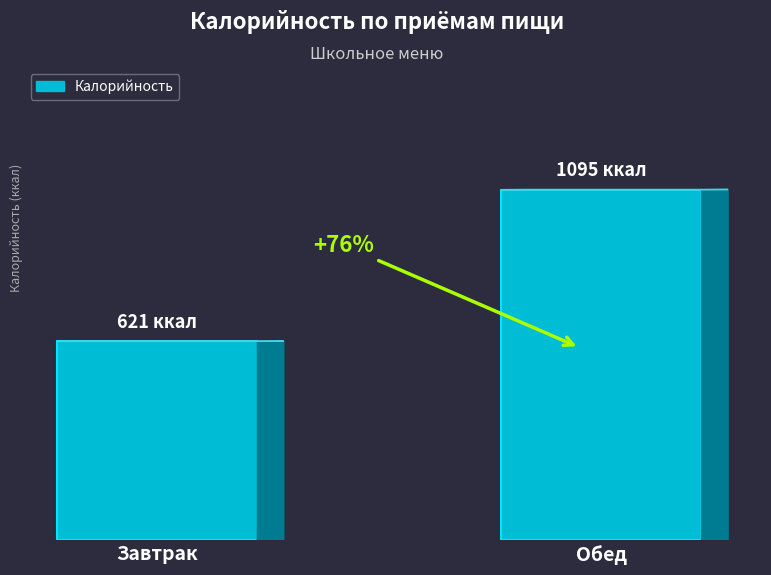

Reading left to right, what are all the values shown in this chart?

621	1095